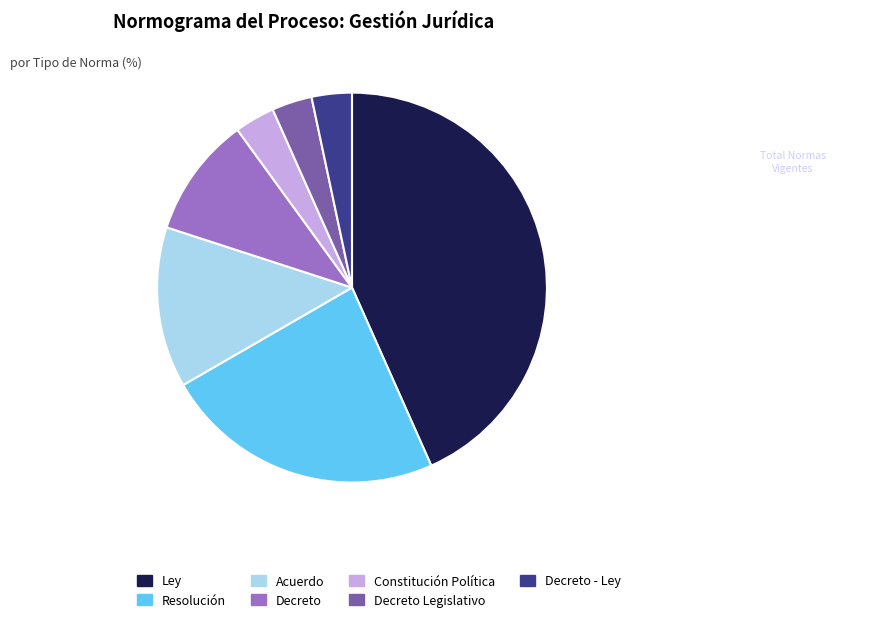

Which slice is the largest?

Ley